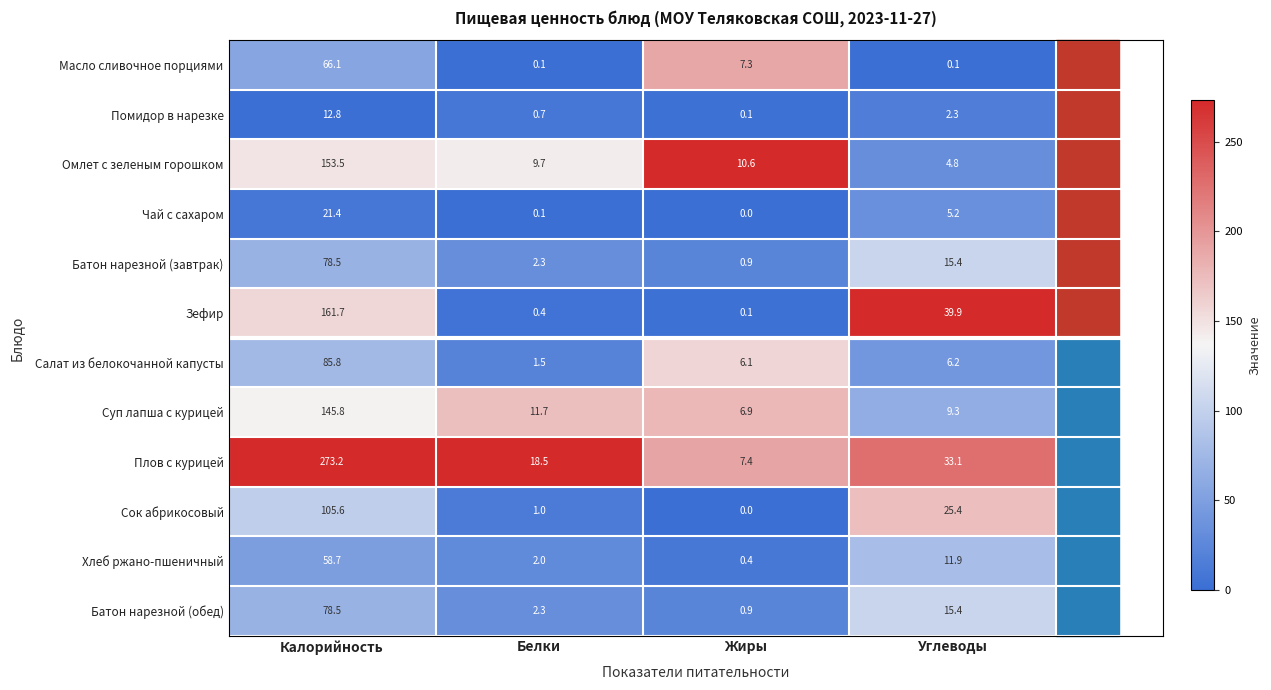

Where is Сок абрикосовый nearest to the value 52?

Углеводы